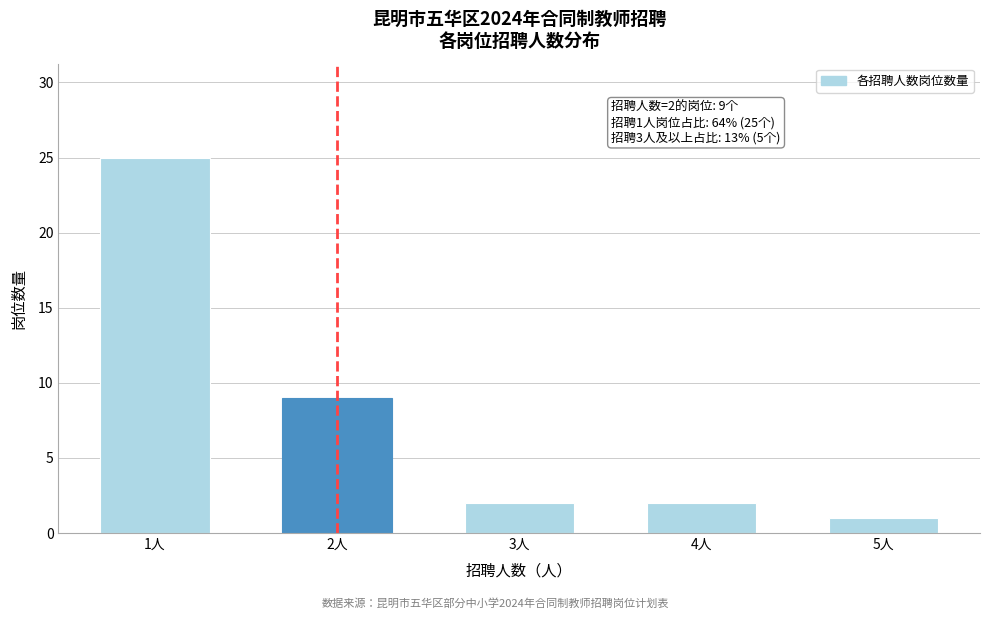

Reading left to right, what are all the values shown in this chart?

1人=25	2人=9	3人=2	4人=2	5人=1